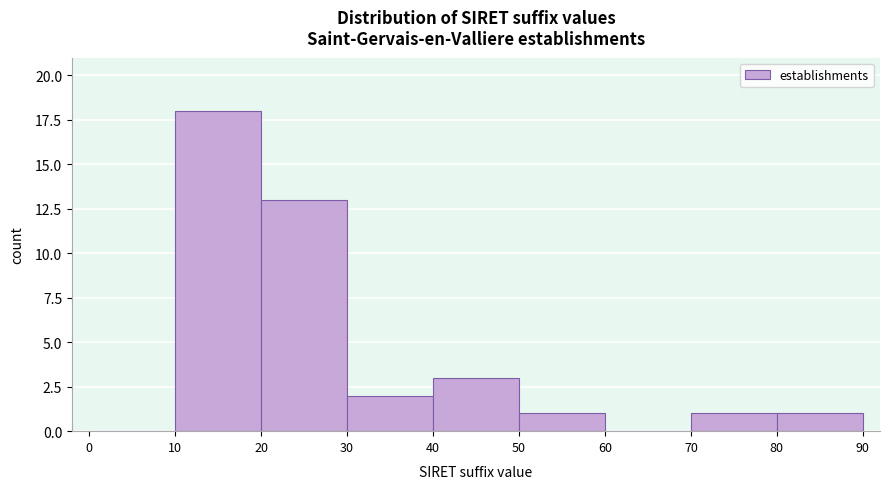

Reading left to right, transcribe this chart: for each bar, give the range it covers on the x-axis and its height. The values are not printed on the chart, so give them approximately, as read against the axis.

0 to 10: 0
10 to 20: 18
20 to 30: 13
30 to 40: 2
40 to 50: 3
50 to 60: 1
60 to 70: 0
70 to 80: 1
80 to 90: 1